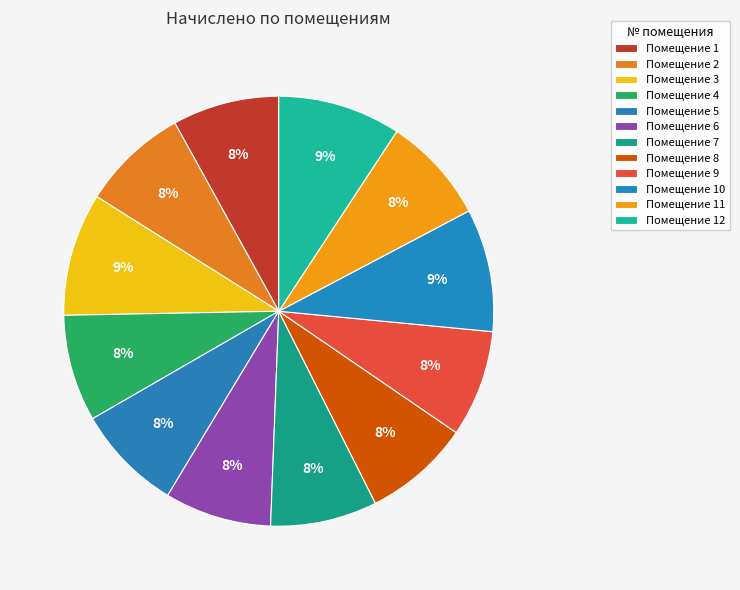

To the nearest percent, what is the average slice percentage?

8%